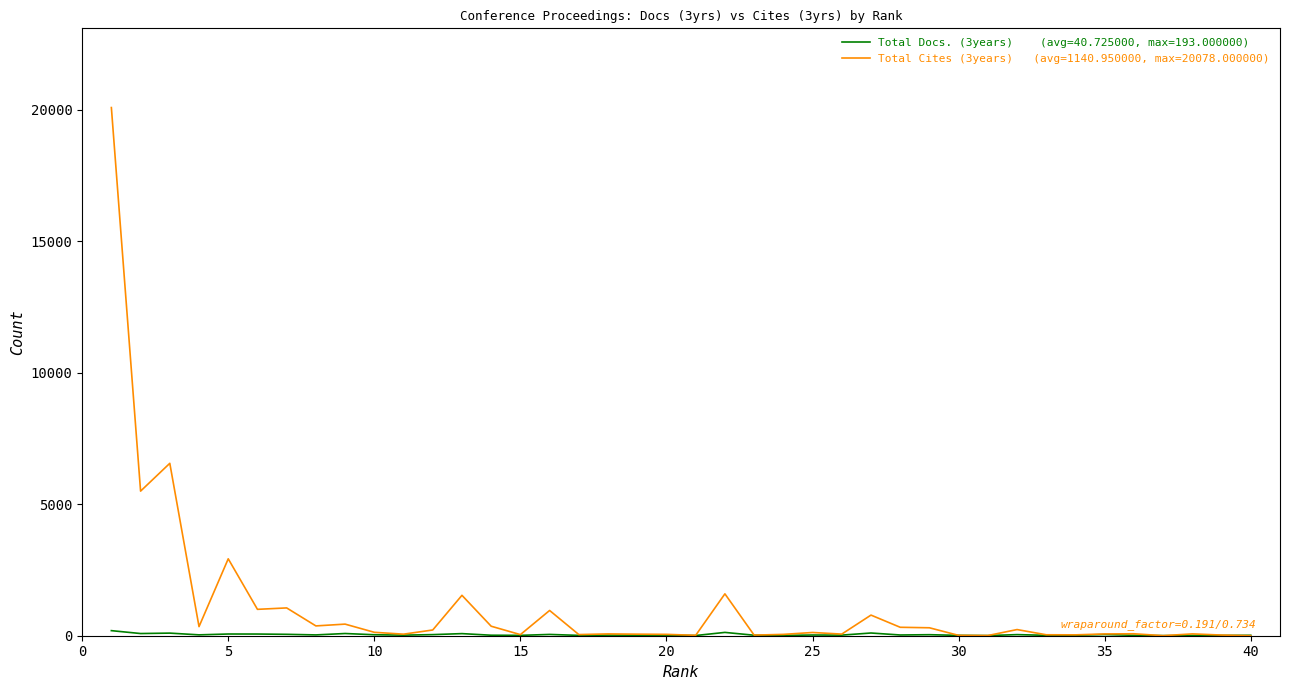

What is the greatest value displayed?

20078